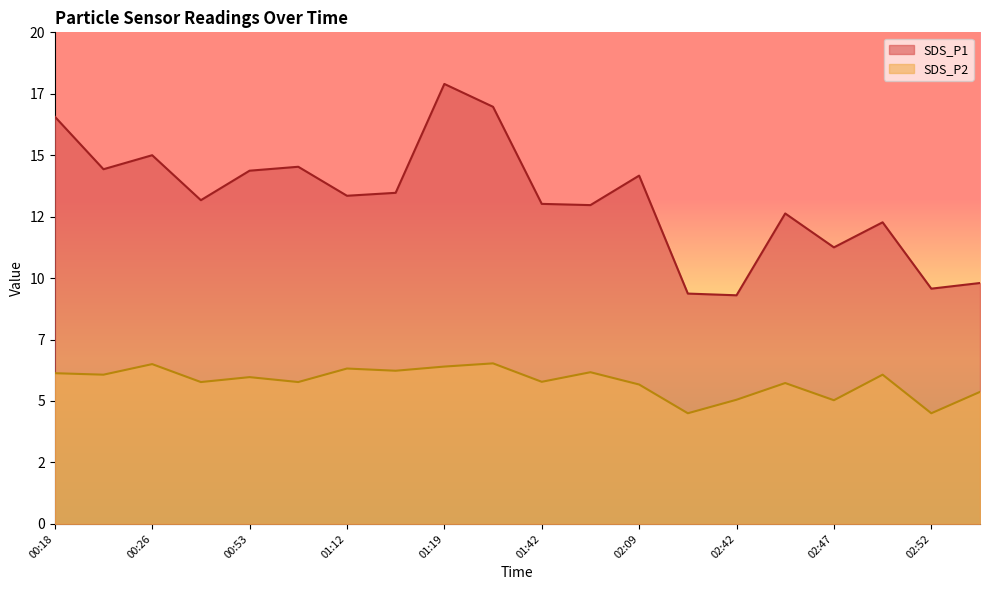

What is the label of the 20th point from the left?

02:54